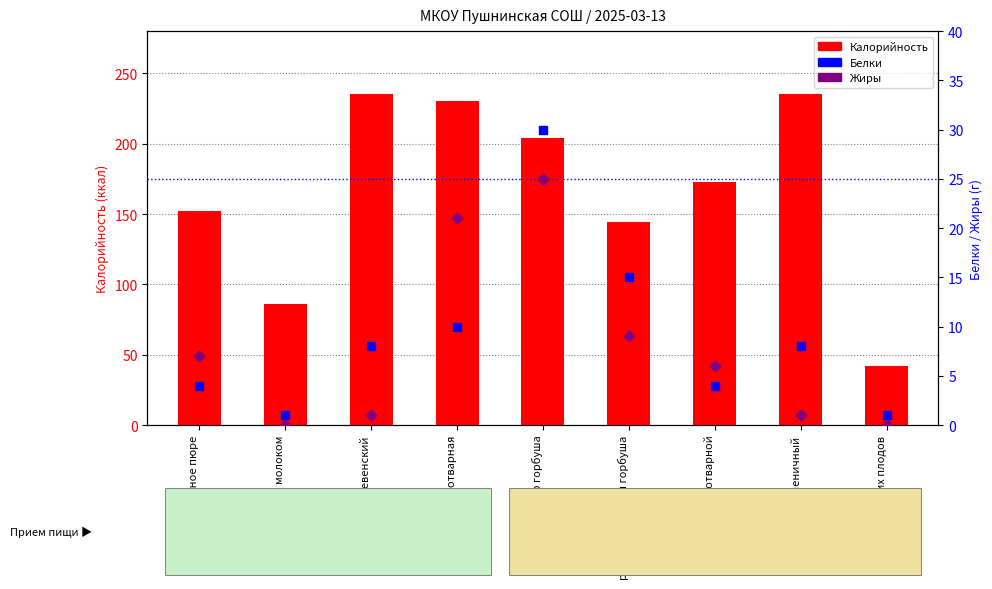

Which series has the largest Y range (max minus min)?

Калорийность